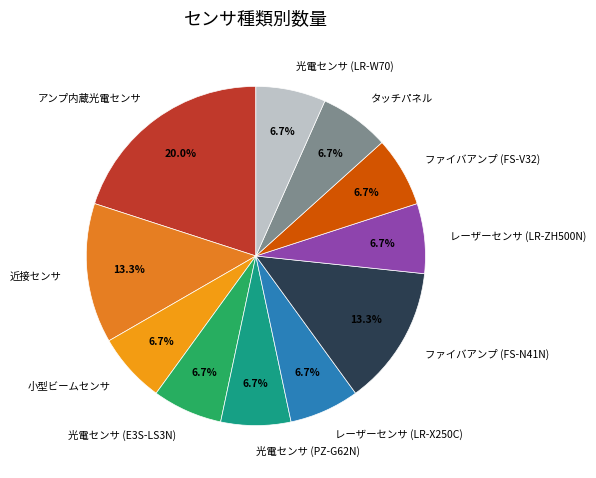

To the nearest percent, what is the average slice percentage?

9%